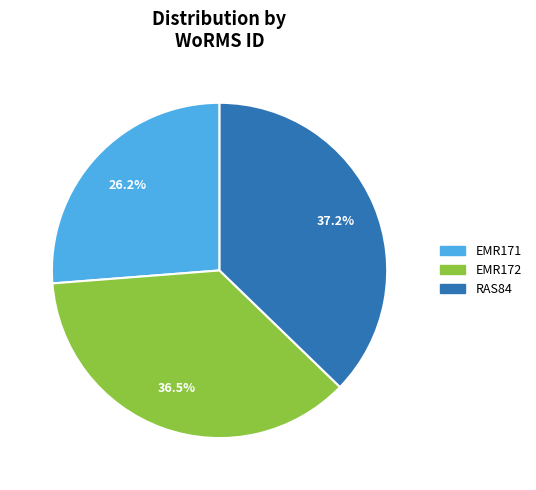

What is the largest slice in the pie chart?

RAS84